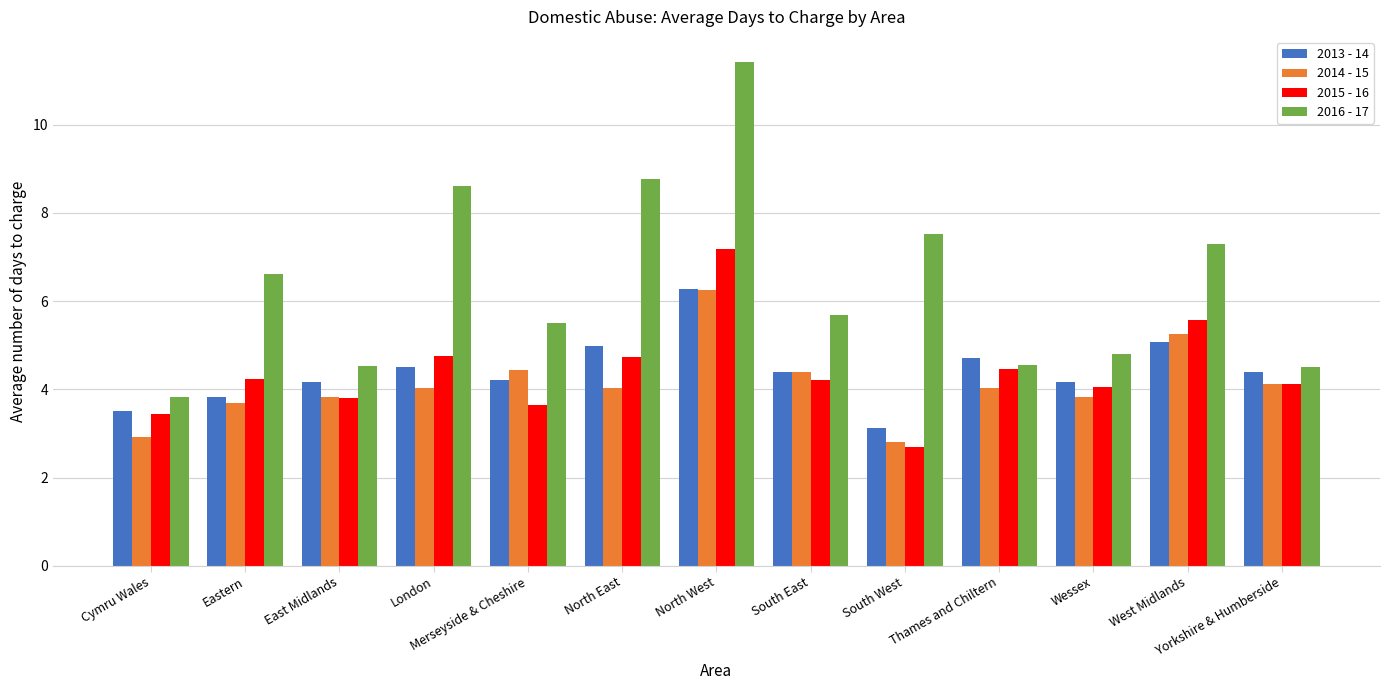

What is the total value across all series at Thames and Chiltern?

17.8